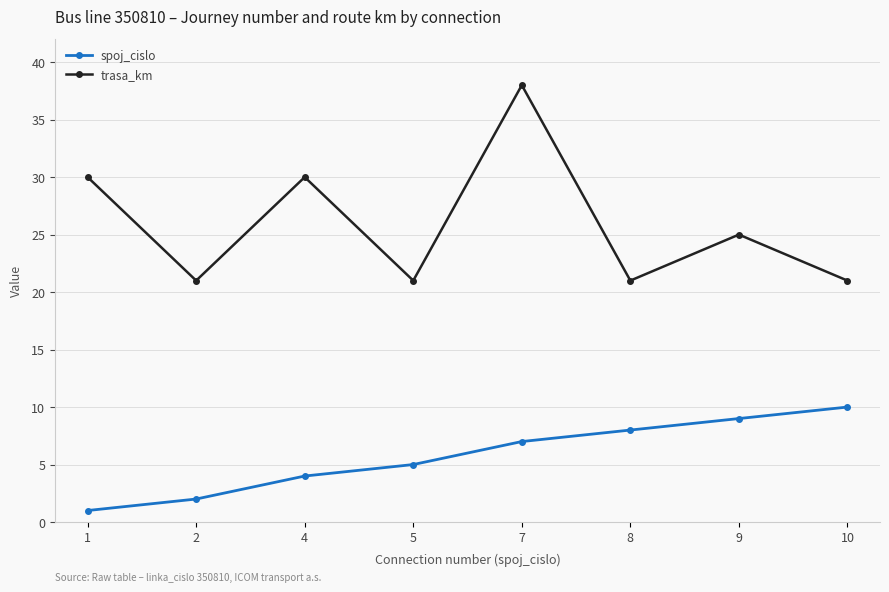

What are all the series names shown in the legend?

spoj_cislo, trasa_km